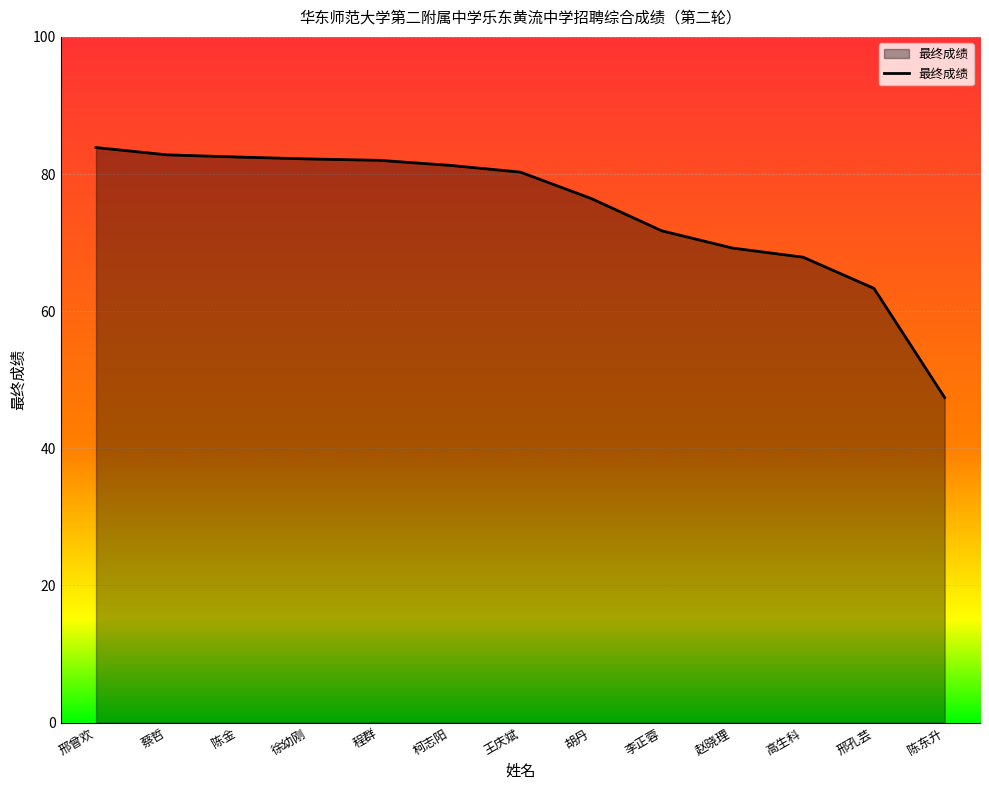

Read the value at 邢孔芸.

63.3